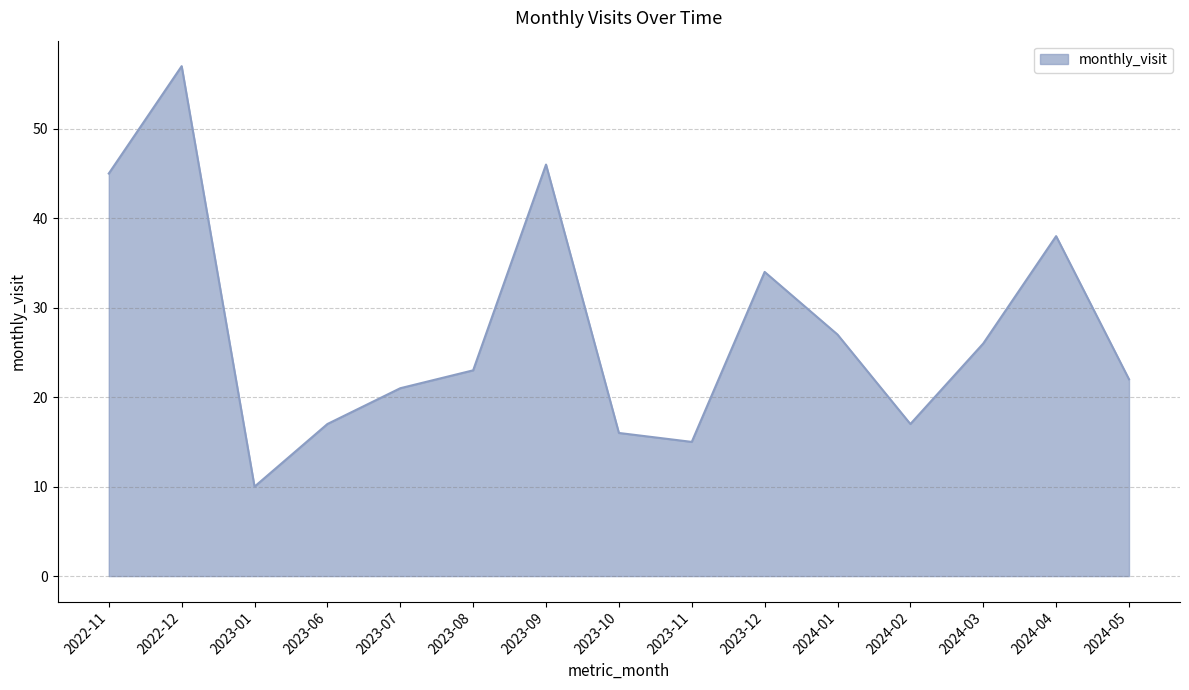

At which category does the chart reach its minimum across all series?

2023-01